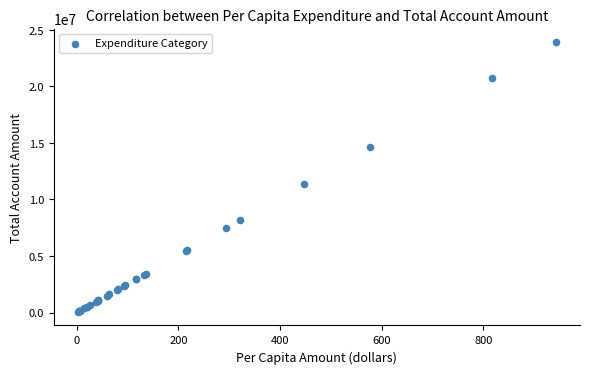

What Y value in the scatter plot is closest to 11983110?

11353167